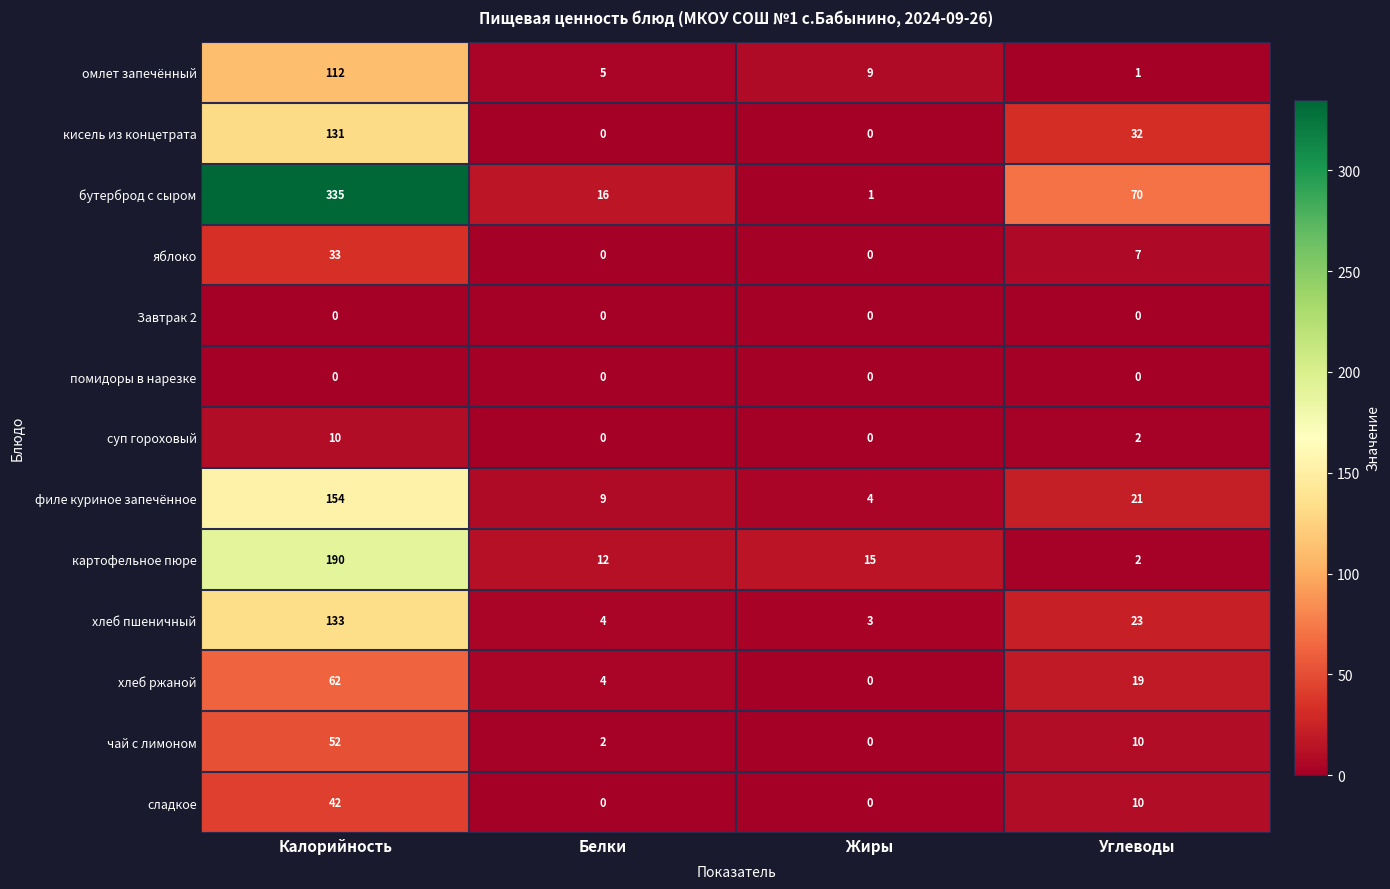

Rank the categories by бутерброд с сыром value from lowest to highest.

Жиры, Белки, Углеводы, Калорийность